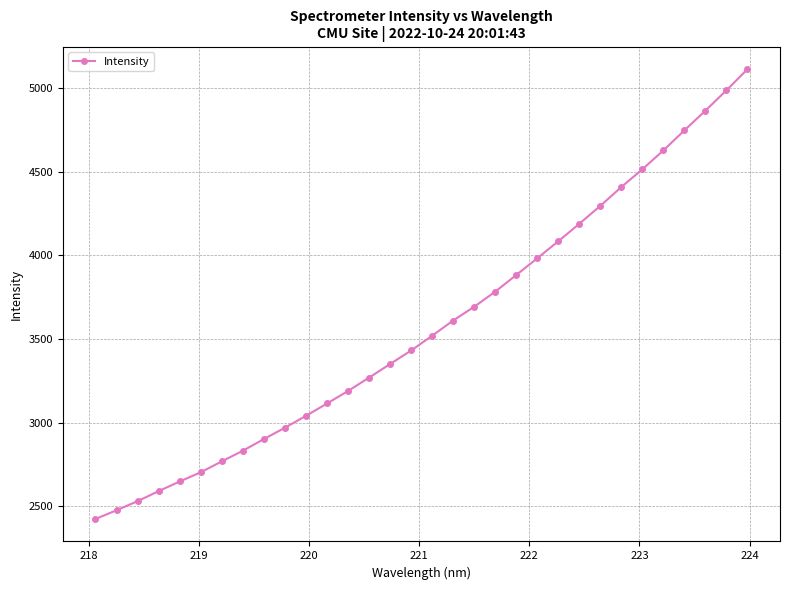

What is the greatest value displayed?

5111.6